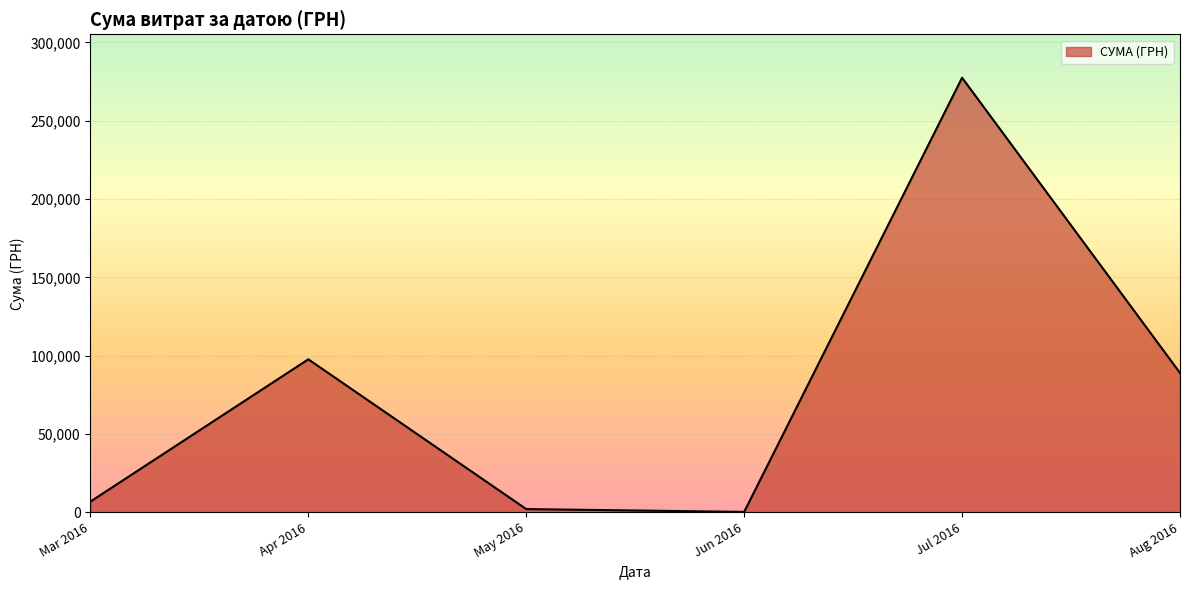

How many interior local valleys (lower than both neighbors) does the data have?

1